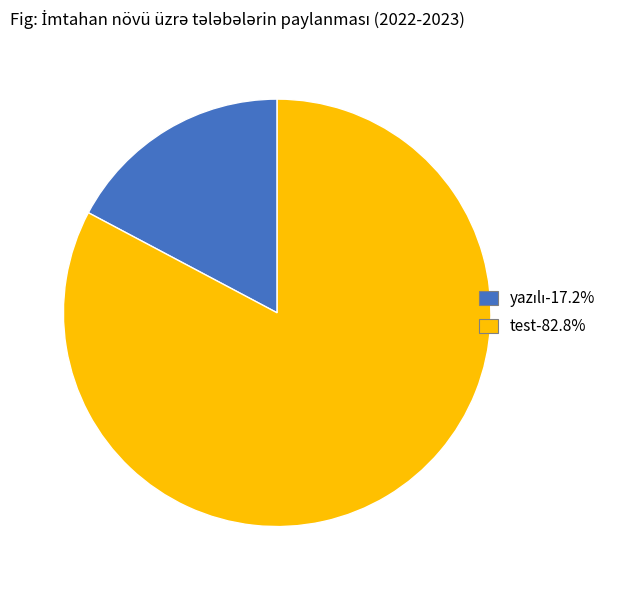

Count the number of slices in the pie.

2